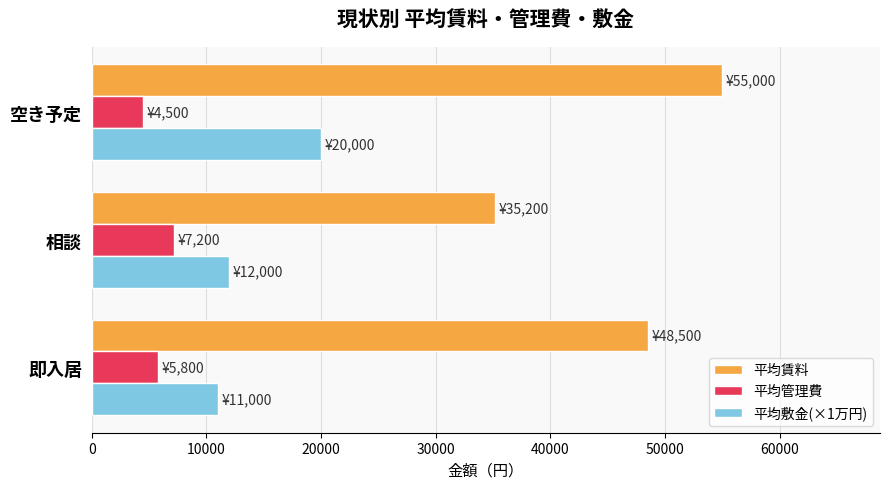

How many values in the 平均敷金(×1万円) series are below 12000?

1